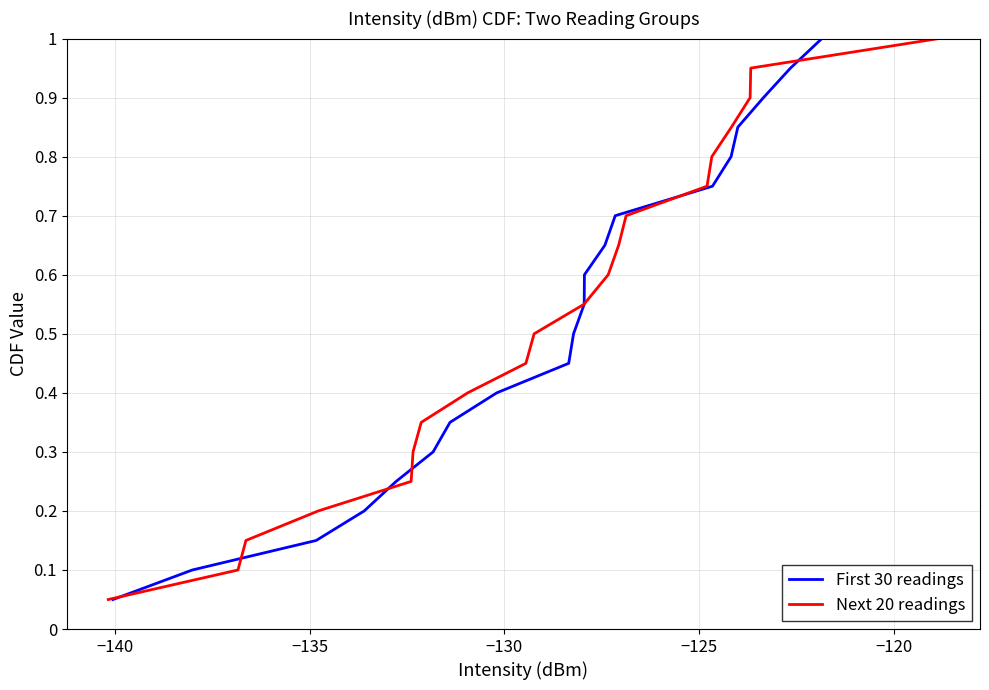

What is the minimum value shown in the chart?

0.1